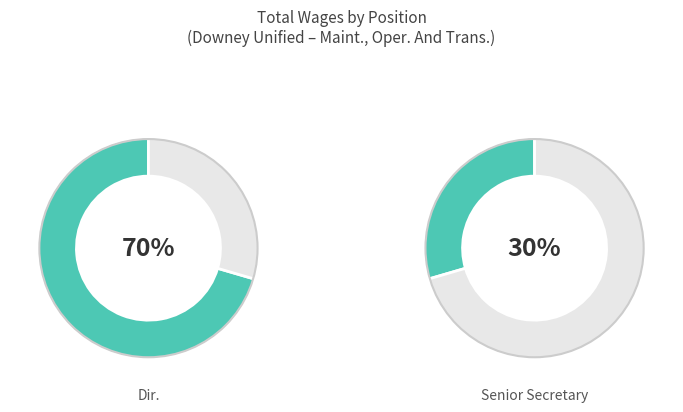

What is the smallest slice in the pie chart?

Senior Secretary